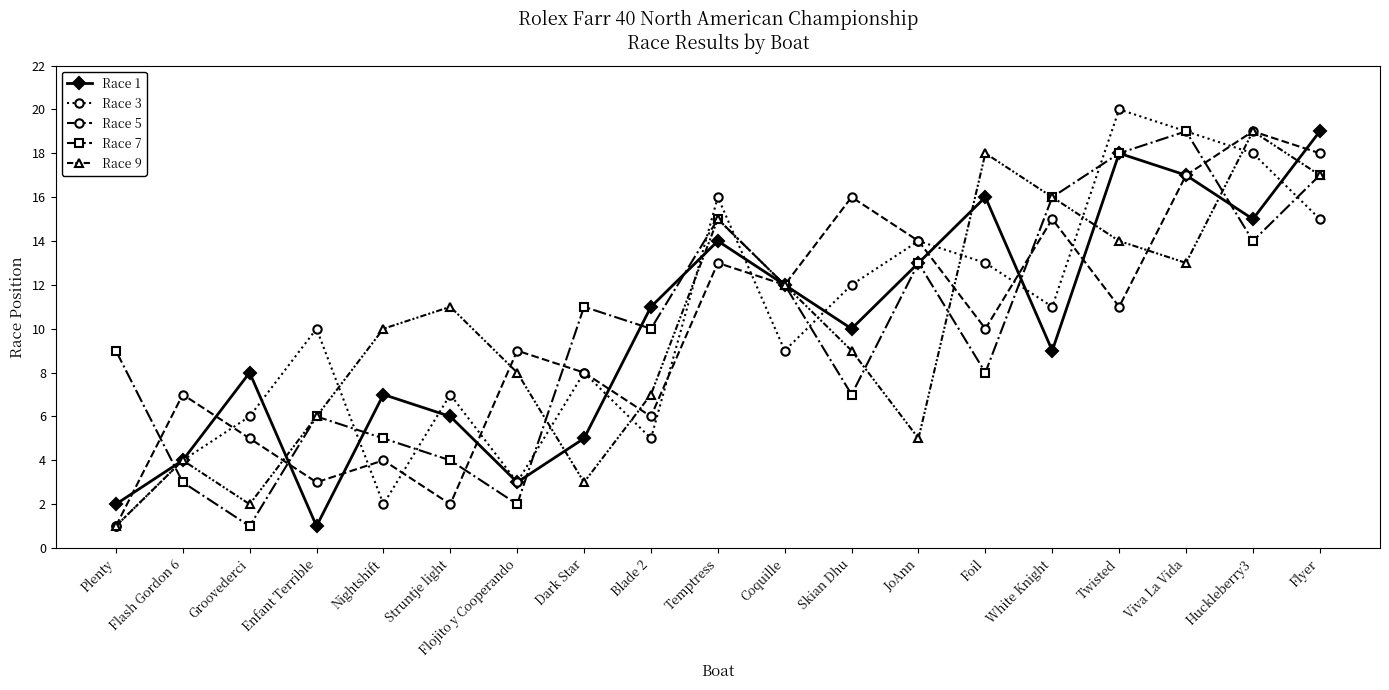

What value does the Race 3 series have at Flash Gordon 6, to the nearest 5?

5